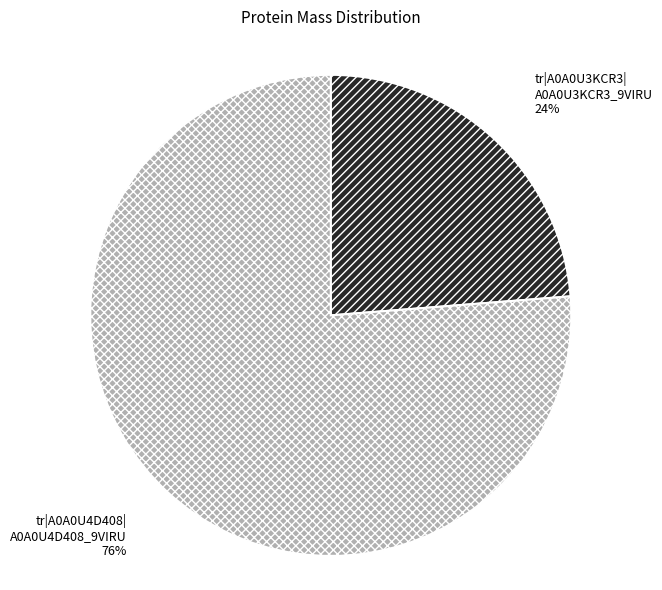

Is there any slice that represents more than half of the pie?

Yes